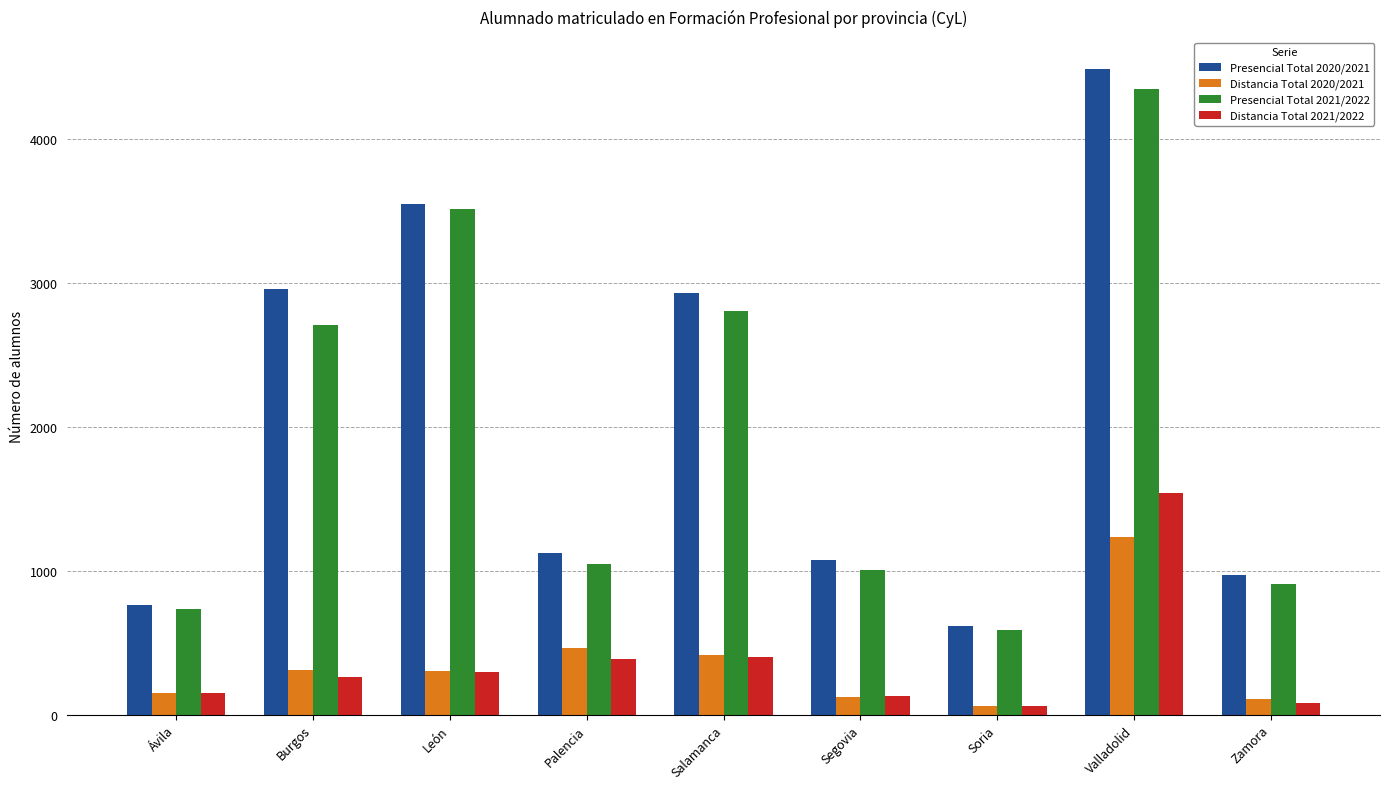

Where is Distancia Total 2020/2021 nearest to the value 647?

Palencia